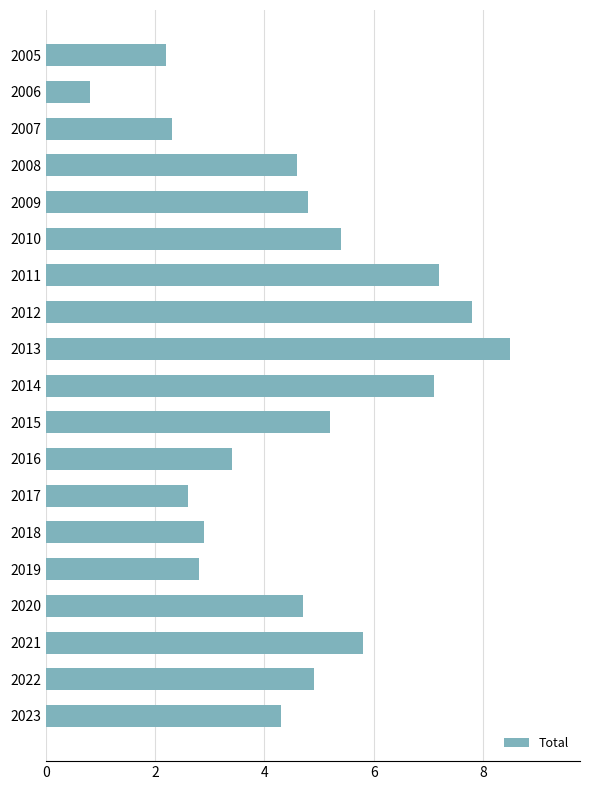

Reading bottom to top, extract all data points from this chart.

2023=4.3	2022=4.9	2021=5.8	2020=4.7	2019=2.8	2018=2.9	2017=2.6	2016=3.4	2015=5.2	2014=7.1	2013=8.5	2012=7.8	2011=7.2	2010=5.4	2009=4.8	2008=4.6	2007=2.3	2006=0.8	2005=2.2